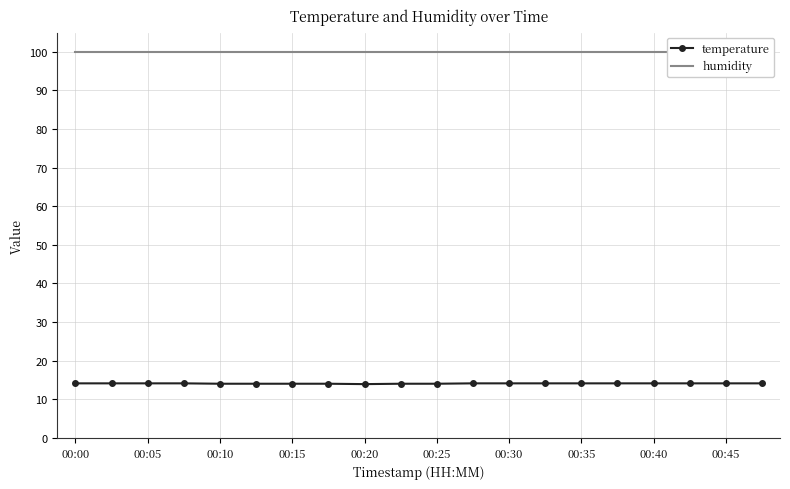

The temperature series shows 14.1 at 00:00. True or false?

True